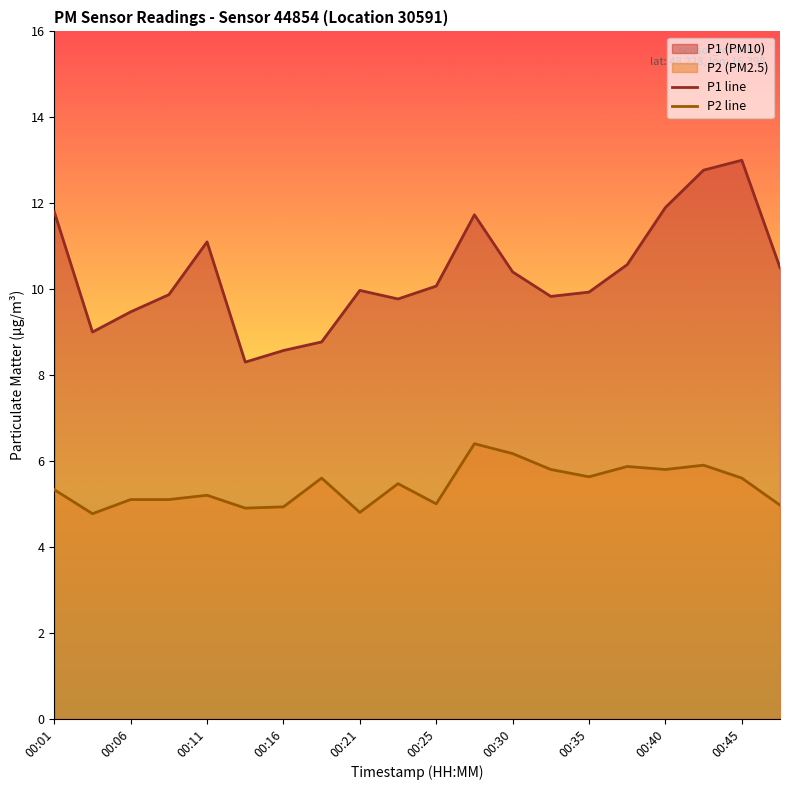

The value of P2 line at 00:40 is 5.8. True or false?

True